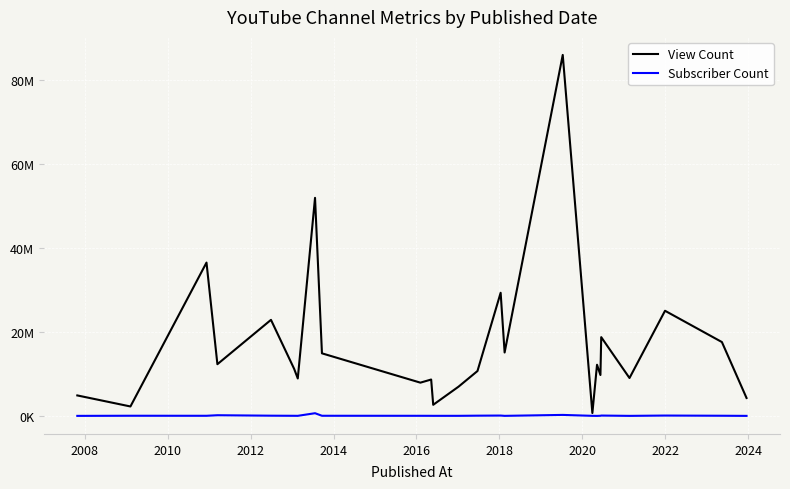

What are all the series names shown in the legend?

View Count, Subscriber Count